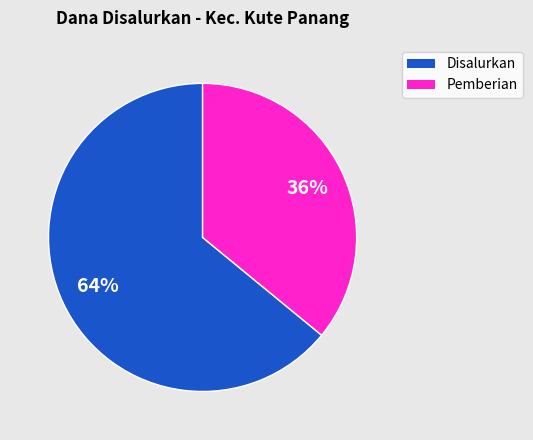

Does any single category account for the majority?

Yes